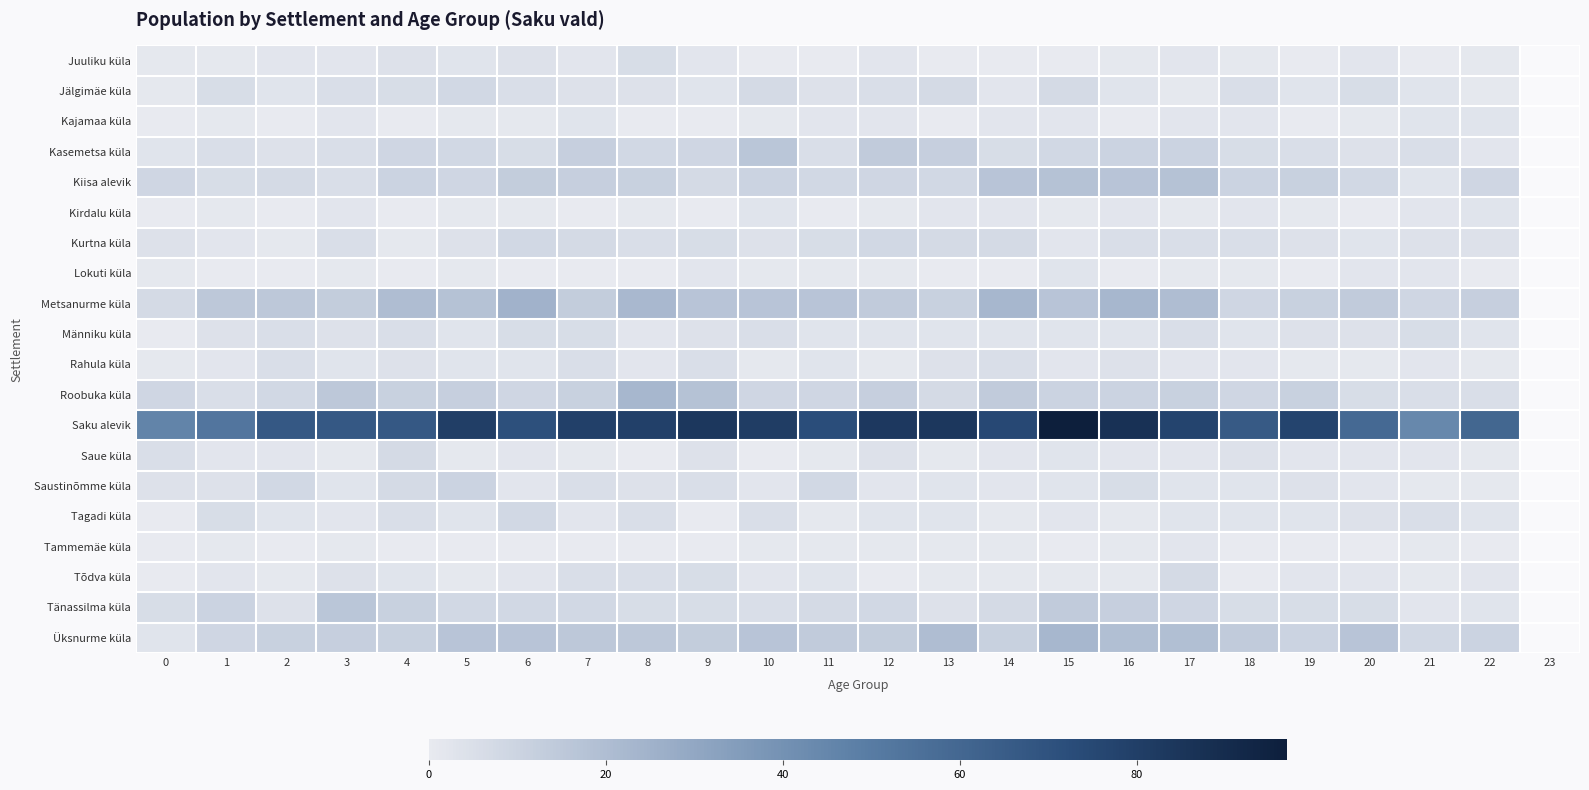

Which series has the largest total across all categories?

Saku alevik